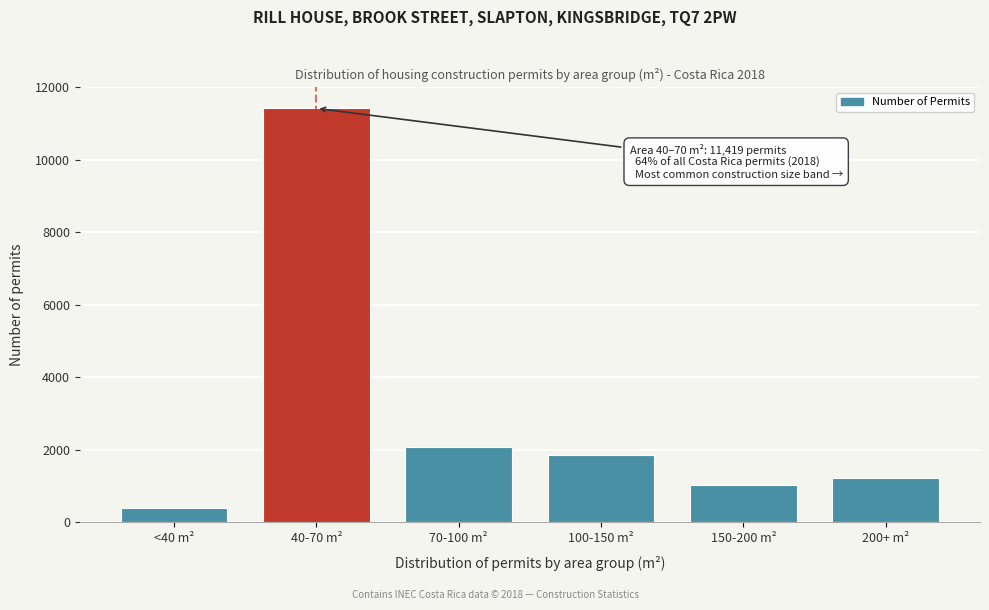

Reading left to right, list all the values displayed in this chart.

<40 m²=386	40-70 m²=11419	70-100 m²=2076	100-150 m²=1853	150-200 m²=1013	200+ m²=1215